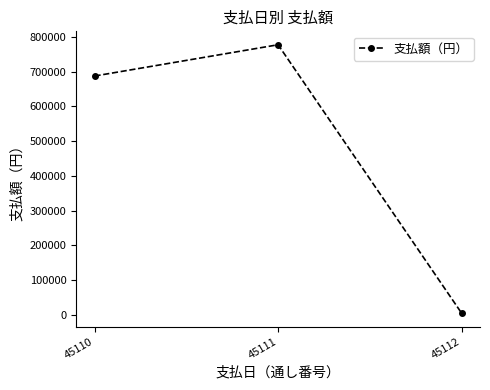

Reading right to left, what are all the values shown in this chart?

45112=5052	45111=777622	45110=687587